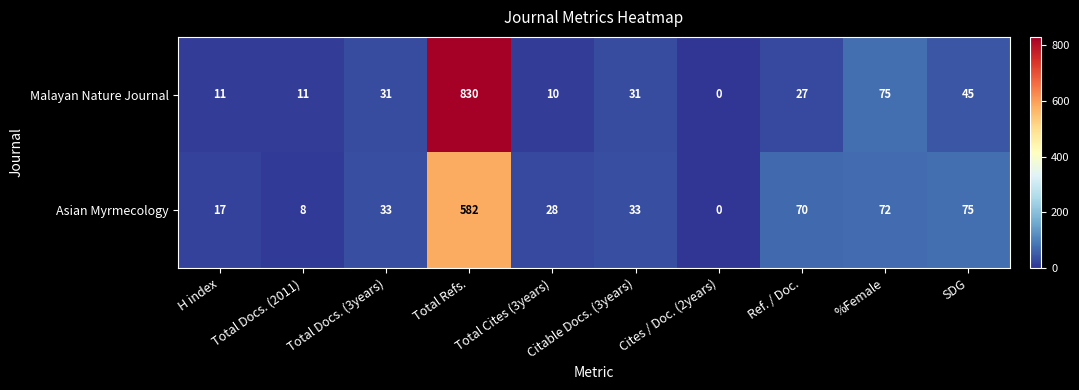

The Asian Myrmecology series shows 17 at H index. True or false?

True